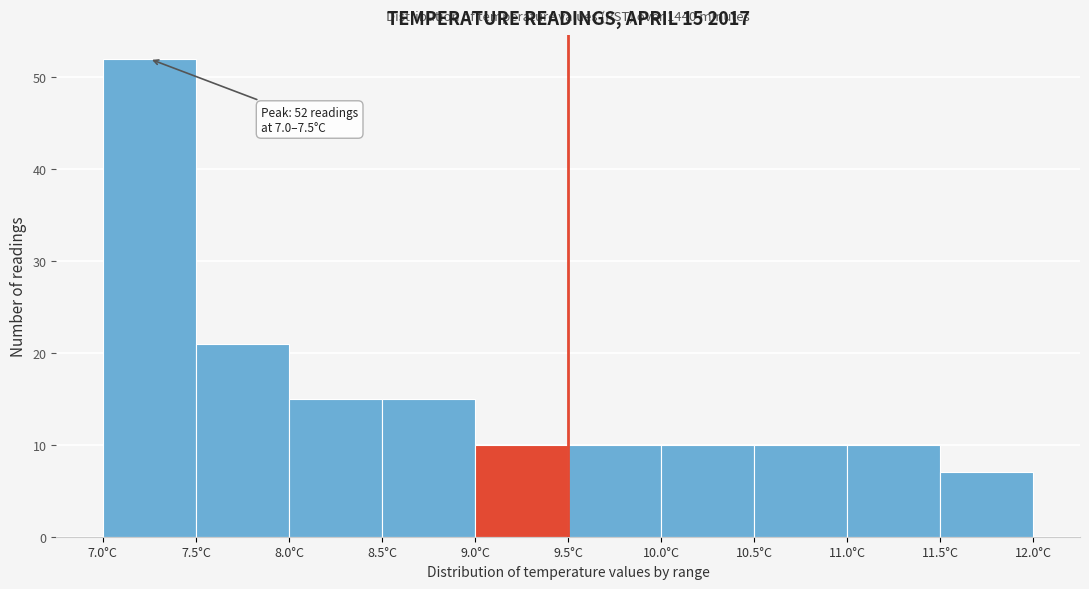

Which range on the x-axis has the tallest bar?

7.0 to 7.5